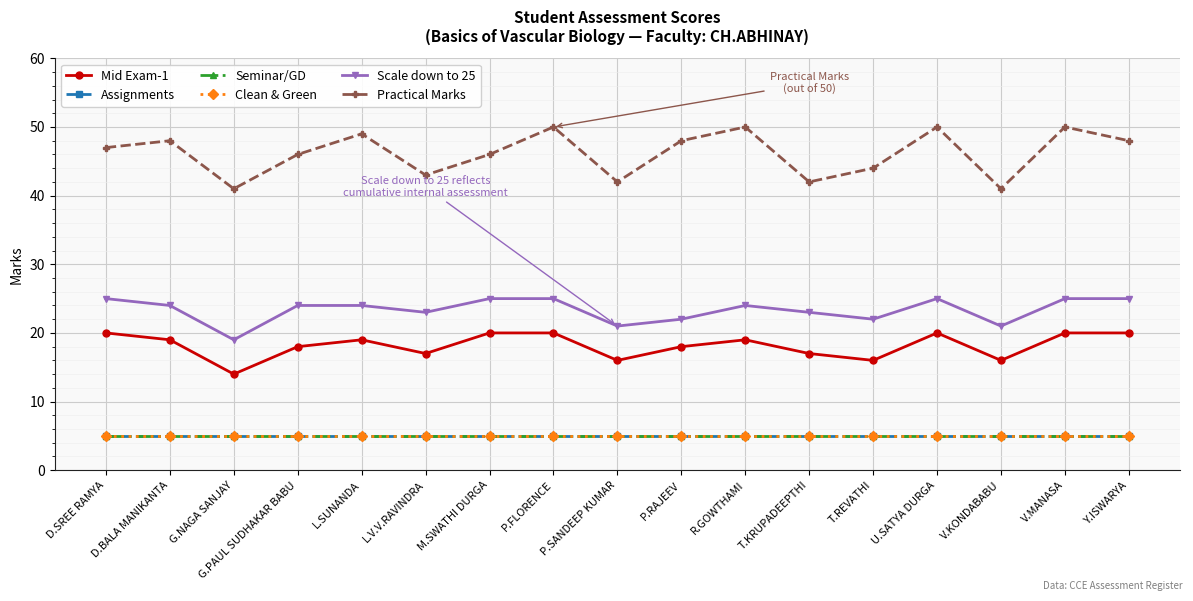

Reading left to right, list all the values displayed in this chart.

Mid Exam-1: D.SREE RAMYA=20	D.BALA MANIKANTA=19	G.NAGA SANJAY=14	G.PAUL SUDHAKAR BABU=18	L.SUNANDA=19	L.V.V.RAVINDRA=17	M.SWATHI DURGA=20	P.FLORENCE=20	P.SANDEEP KUMAR=16	P.RAJEEV=18	R.GOWTHAMI=19	T.KRUPADEEPTHI=17	T.REVATHI=16	U.SATYA DURGA=20	V.KONDABABU=16	V.MANASA=20	Y.ISWARYA=20
Assignments: D.SREE RAMYA=5	D.BALA MANIKANTA=5	G.NAGA SANJAY=5	G.PAUL SUDHAKAR BABU=5	L.SUNANDA=5	L.V.V.RAVINDRA=5	M.SWATHI DURGA=5	P.FLORENCE=5	P.SANDEEP KUMAR=5	P.RAJEEV=5	R.GOWTHAMI=5	T.KRUPADEEPTHI=5	T.REVATHI=5	U.SATYA DURGA=5	V.KONDABABU=5	V.MANASA=5	Y.ISWARYA=5
Seminar/GD: D.SREE RAMYA=5	D.BALA MANIKANTA=5	G.NAGA SANJAY=5	G.PAUL SUDHAKAR BABU=5	L.SUNANDA=5	L.V.V.RAVINDRA=5	M.SWATHI DURGA=5	P.FLORENCE=5	P.SANDEEP KUMAR=5	P.RAJEEV=5	R.GOWTHAMI=5	T.KRUPADEEPTHI=5	T.REVATHI=5	U.SATYA DURGA=5	V.KONDABABU=5	V.MANASA=5	Y.ISWARYA=5
Clean & Green: D.SREE RAMYA=5	D.BALA MANIKANTA=5	G.NAGA SANJAY=5	G.PAUL SUDHAKAR BABU=5	L.SUNANDA=5	L.V.V.RAVINDRA=5	M.SWATHI DURGA=5	P.FLORENCE=5	P.SANDEEP KUMAR=5	P.RAJEEV=5	R.GOWTHAMI=5	T.KRUPADEEPTHI=5	T.REVATHI=5	U.SATYA DURGA=5	V.KONDABABU=5	V.MANASA=5	Y.ISWARYA=5
Scale down to 25: D.SREE RAMYA=25	D.BALA MANIKANTA=24	G.NAGA SANJAY=19	G.PAUL SUDHAKAR BABU=24	L.SUNANDA=24	L.V.V.RAVINDRA=23	M.SWATHI DURGA=25	P.FLORENCE=25	P.SANDEEP KUMAR=21	P.RAJEEV=22	R.GOWTHAMI=24	T.KRUPADEEPTHI=23	T.REVATHI=22	U.SATYA DURGA=25	V.KONDABABU=21	V.MANASA=25	Y.ISWARYA=25
Practical Marks: D.SREE RAMYA=47	D.BALA MANIKANTA=48	G.NAGA SANJAY=41	G.PAUL SUDHAKAR BABU=46	L.SUNANDA=49	L.V.V.RAVINDRA=43	M.SWATHI DURGA=46	P.FLORENCE=50	P.SANDEEP KUMAR=42	P.RAJEEV=48	R.GOWTHAMI=50	T.KRUPADEEPTHI=42	T.REVATHI=44	U.SATYA DURGA=50	V.KONDABABU=41	V.MANASA=50	Y.ISWARYA=48